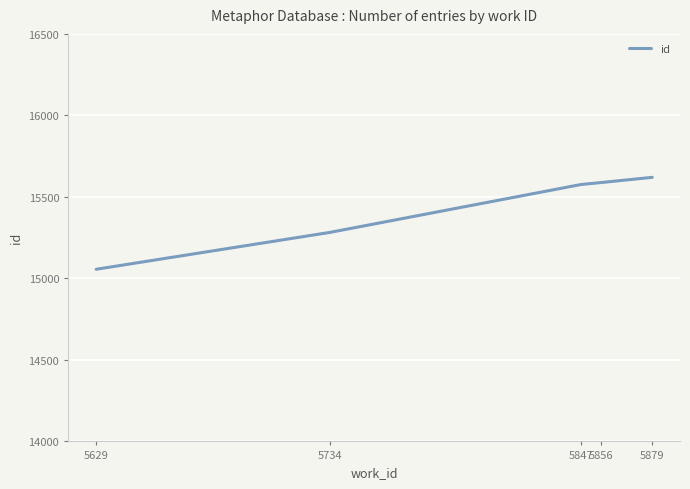

What is the maximum value shown in the chart?

15620